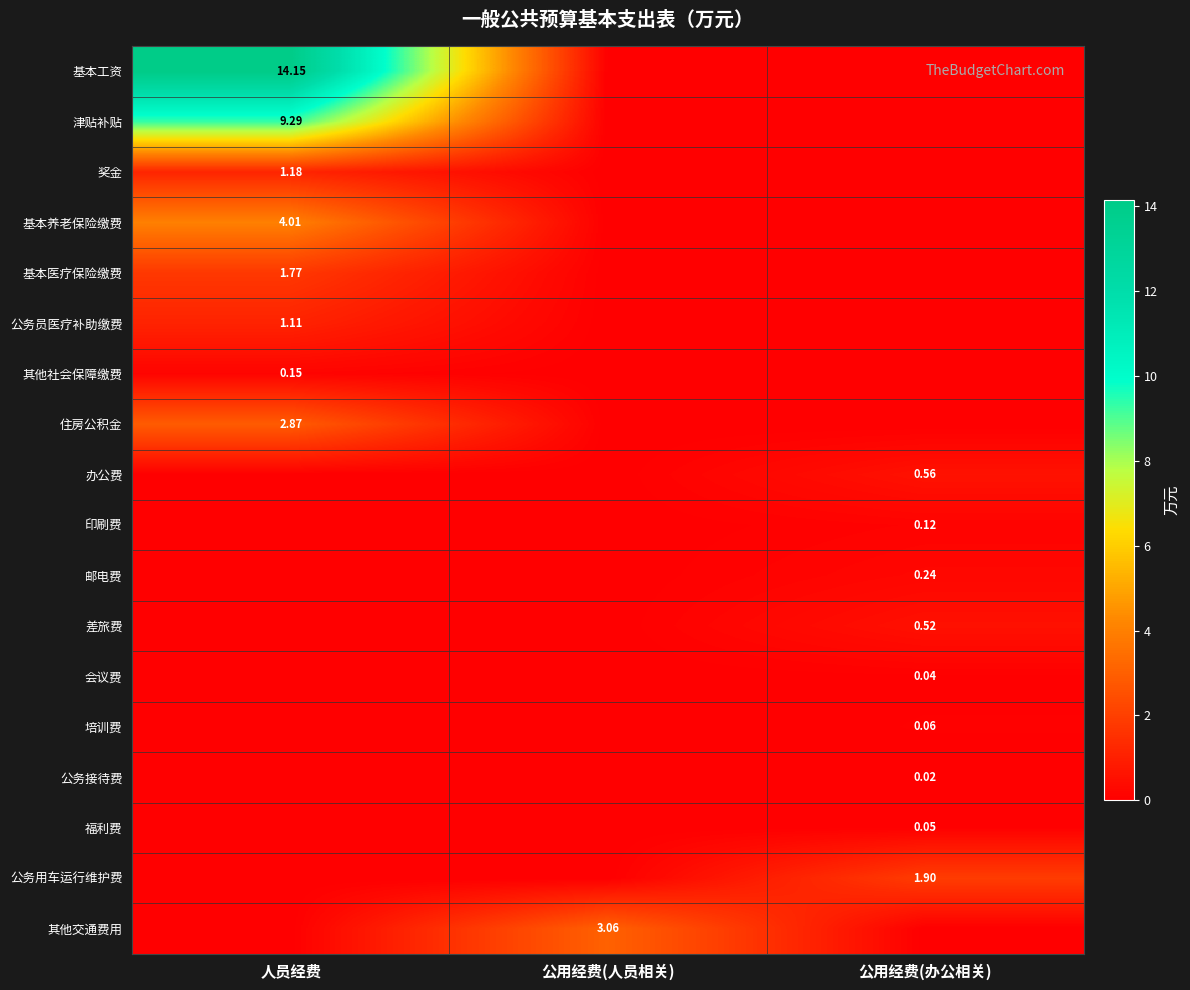

How many series are shown in this chart?

18